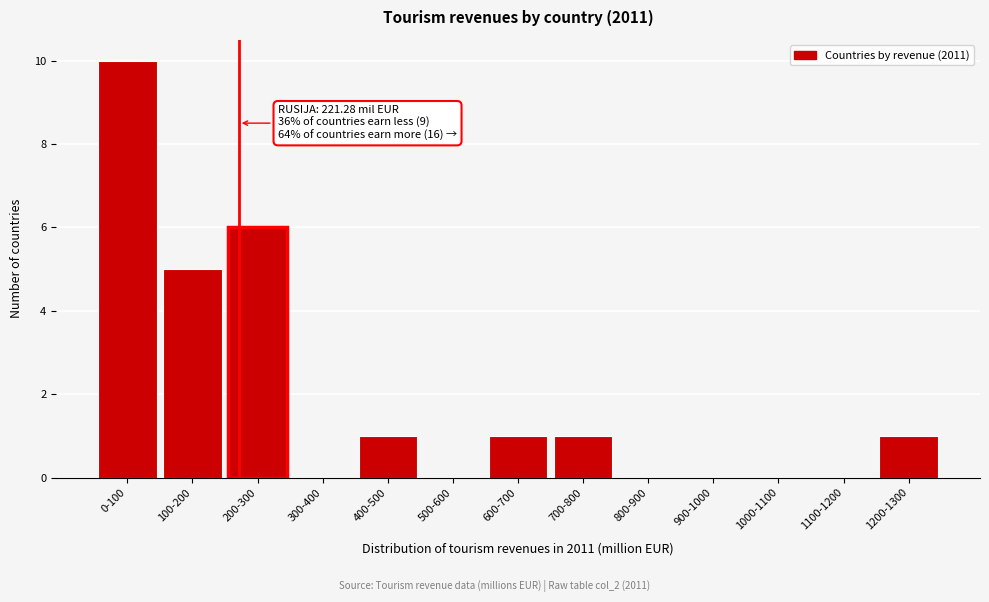

Reading left to right, list all the values displayed in this chart.

0-100=10	100-200=5	200-300=6	300-400=0	400-500=1	500-600=0	600-700=1	700-800=1	800-900=0	900-1000=0	1000-1100=0	1100-1200=0	1200-1300=1